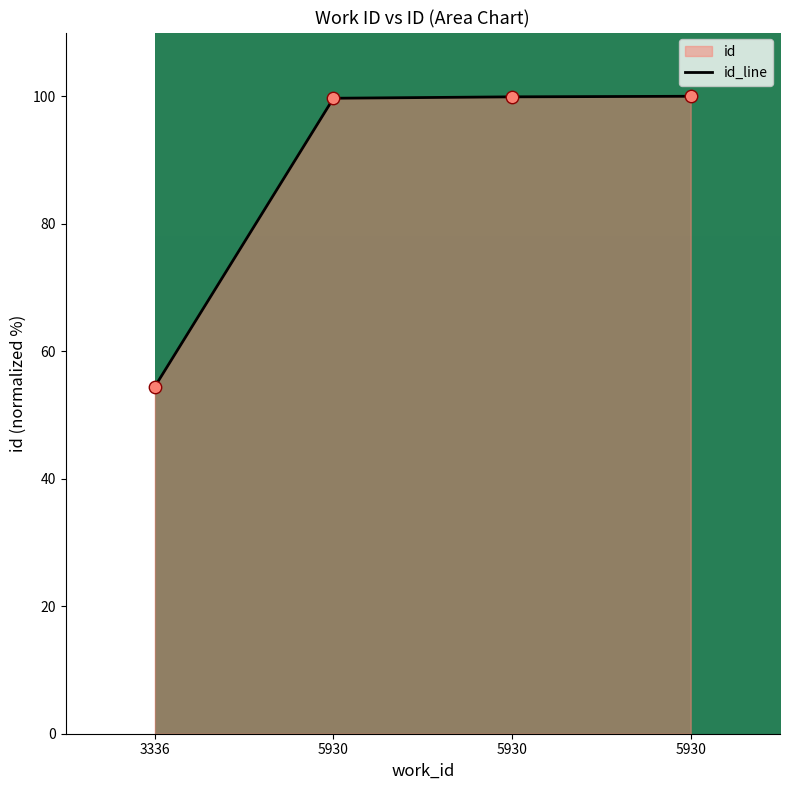

Approximately how many times larger is the value at 5930 compared to 5930?

1.0